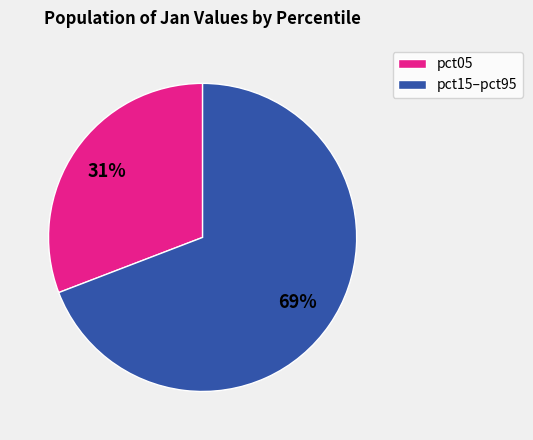

Combined, do pct15–pct95 and pct05 account for over 50%?

Yes